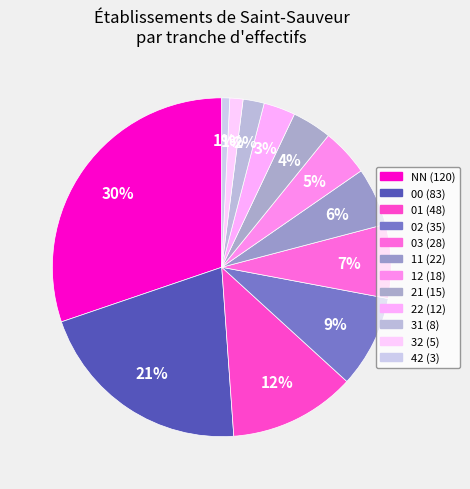

Is it true that 21 is 17% of the pie?

False